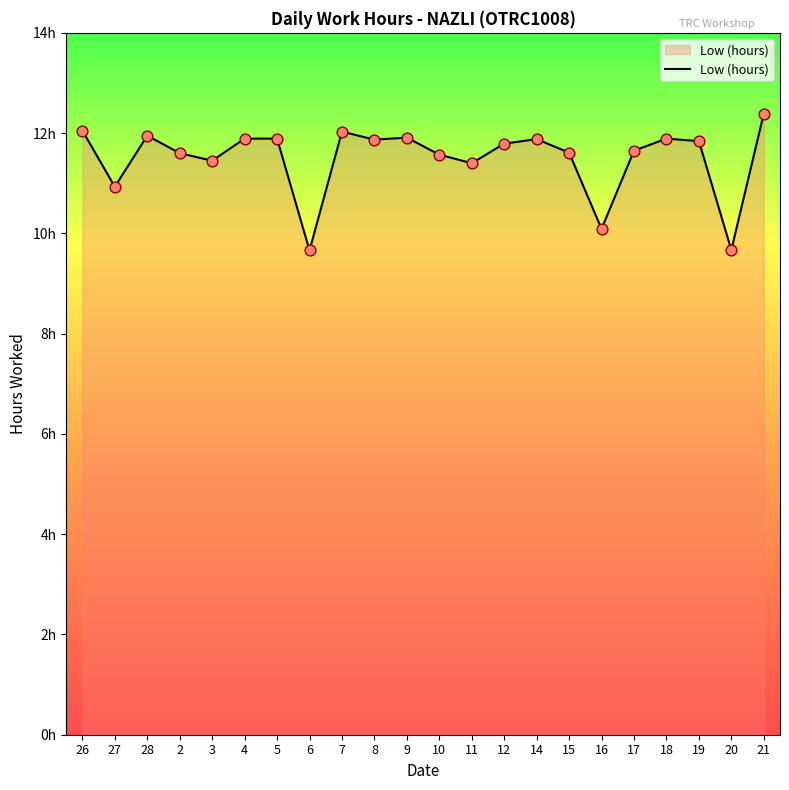

Approximately how many times larger is the value at 18 compared to 5?

1.0